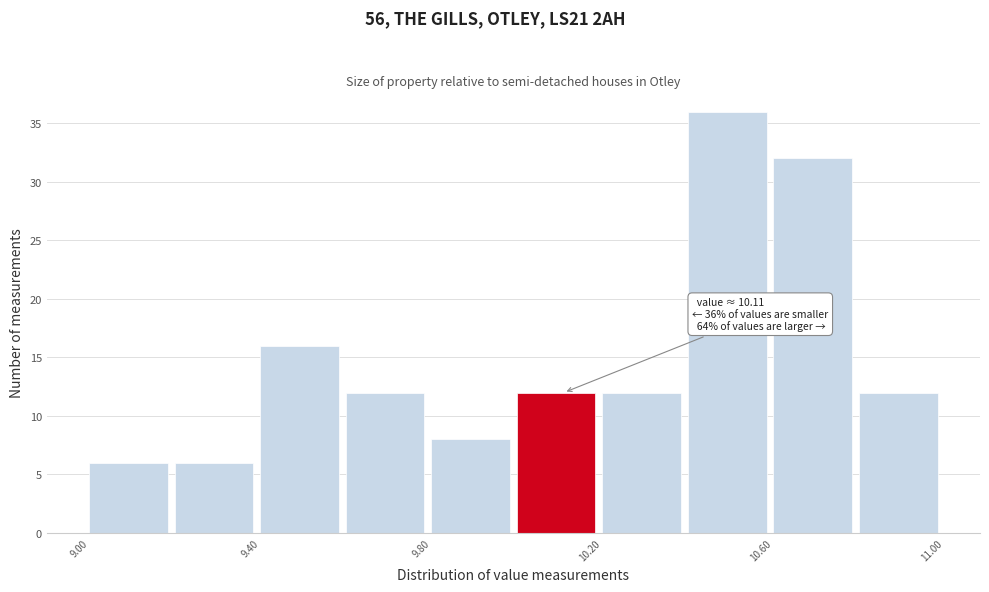

Which range on the x-axis has the tallest bar?

10.4 to 10.6